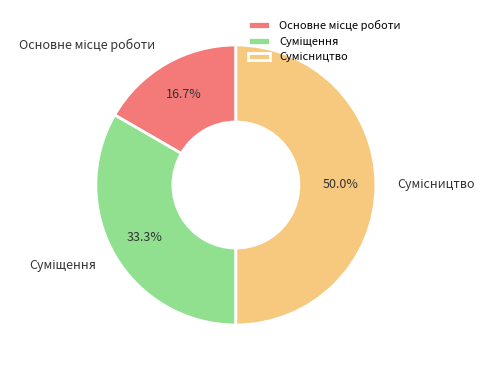

What is the total percentage of Основне місце роботи and Суміщення?

50.0%